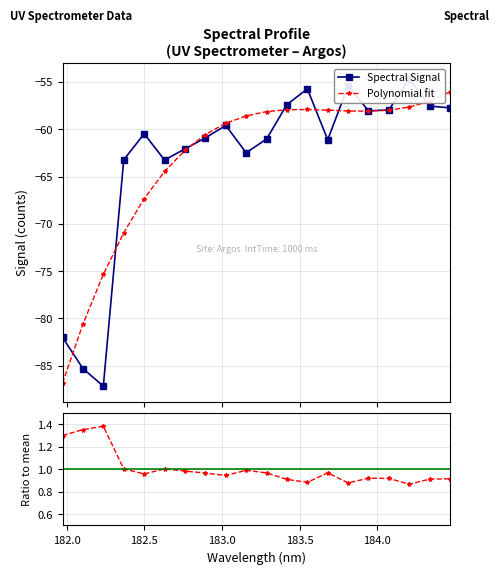

What is the value of the Polynomial fit point at the 12th from the left?

-57.9